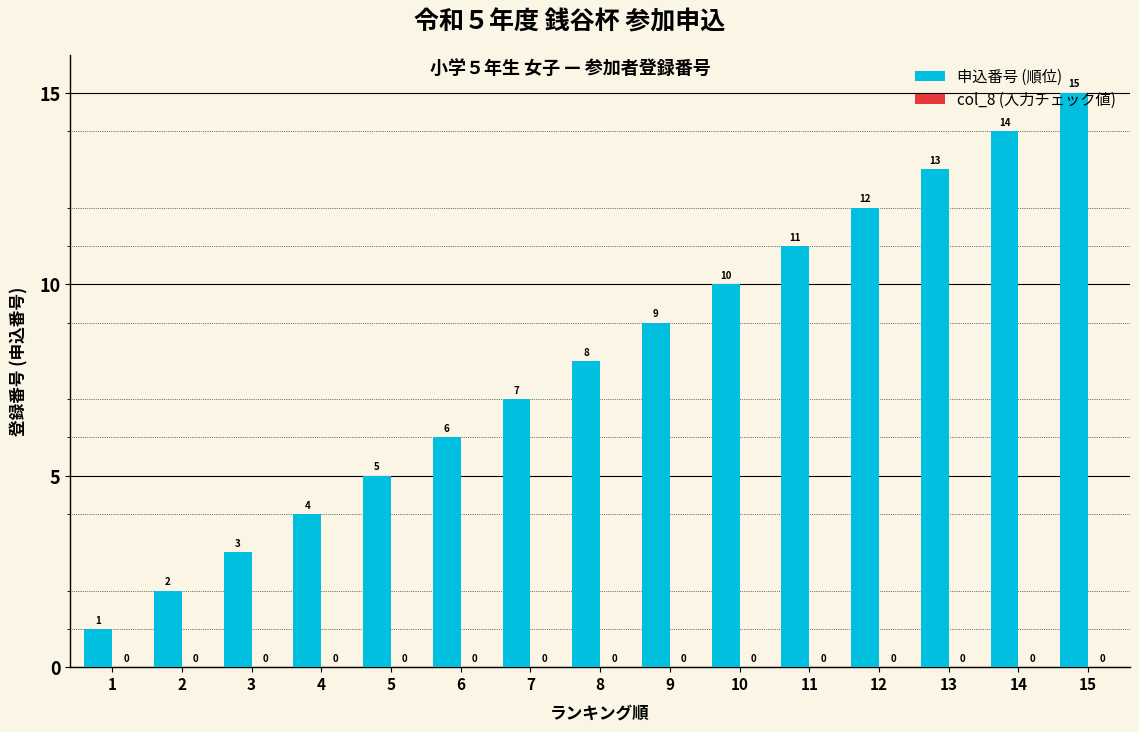

How many data points does each series have?

15